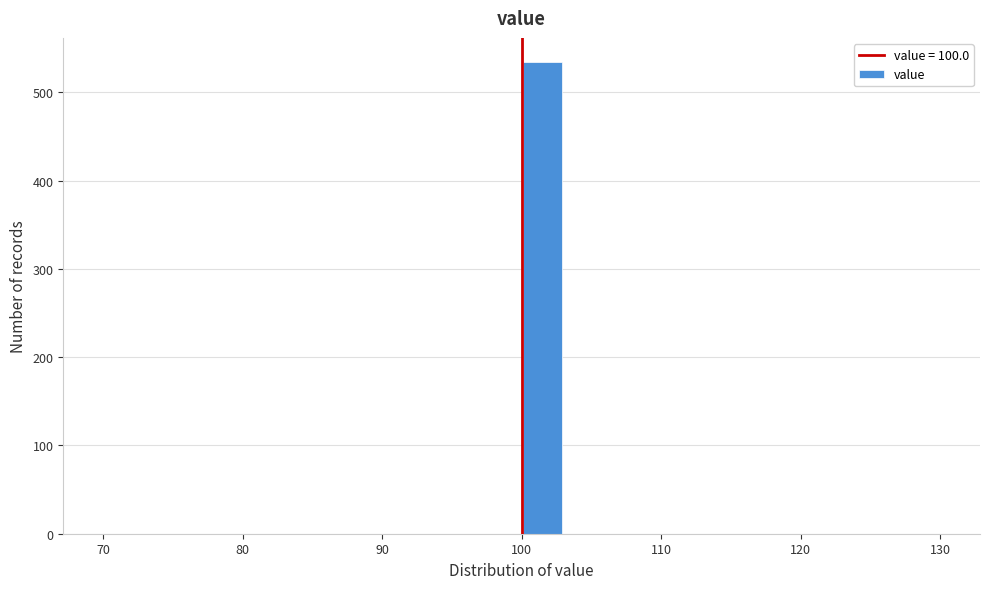

Read against the x-axis, roughly where is the centre of the tallest bar?

102